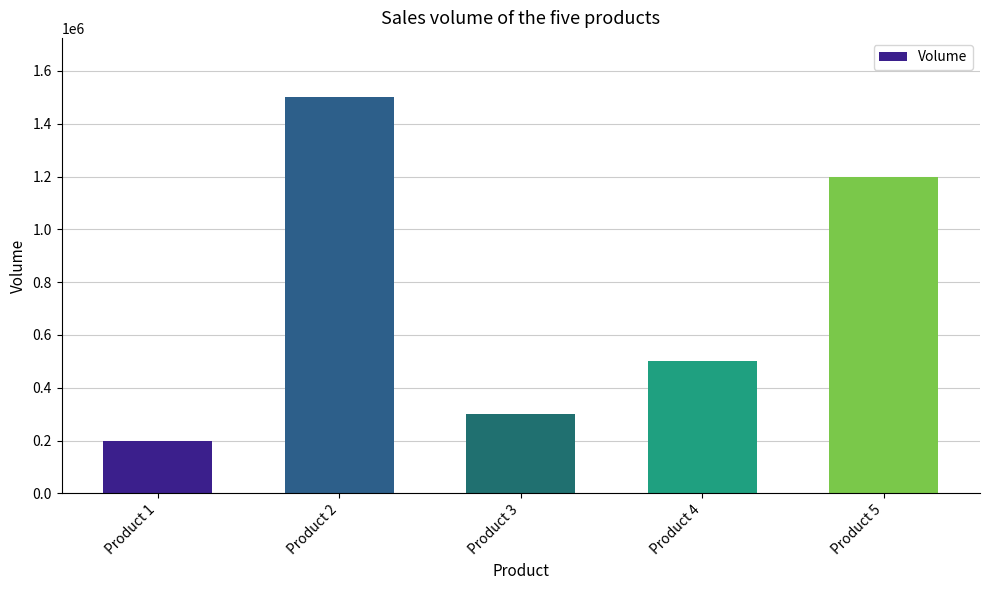

Reading left to right, list all the values displayed in this chart.

Product 1=200000	Product 2=1500000	Product 3=300000	Product 4=500000	Product 5=1200000